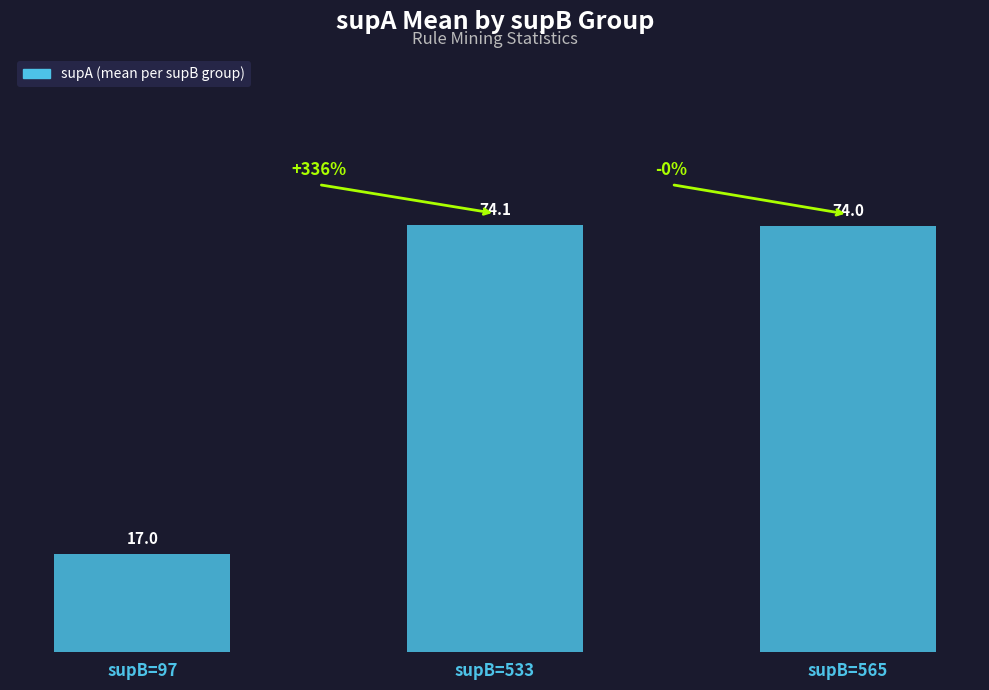

What is the average value?

55.0